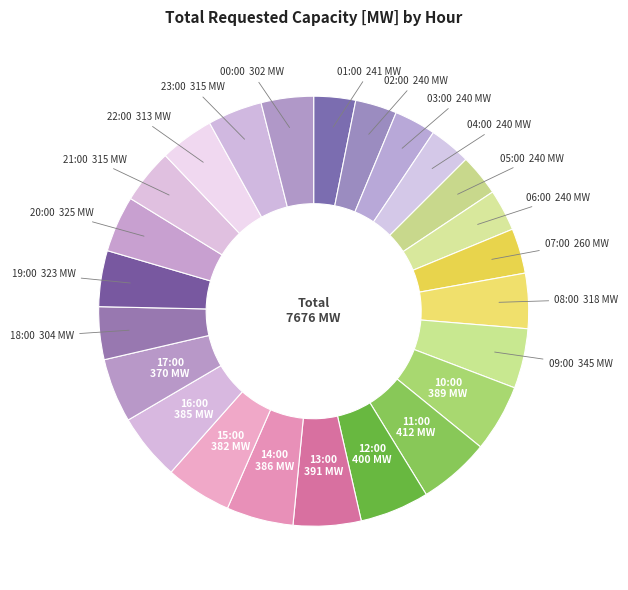

How many segments does this pie chart have?

24